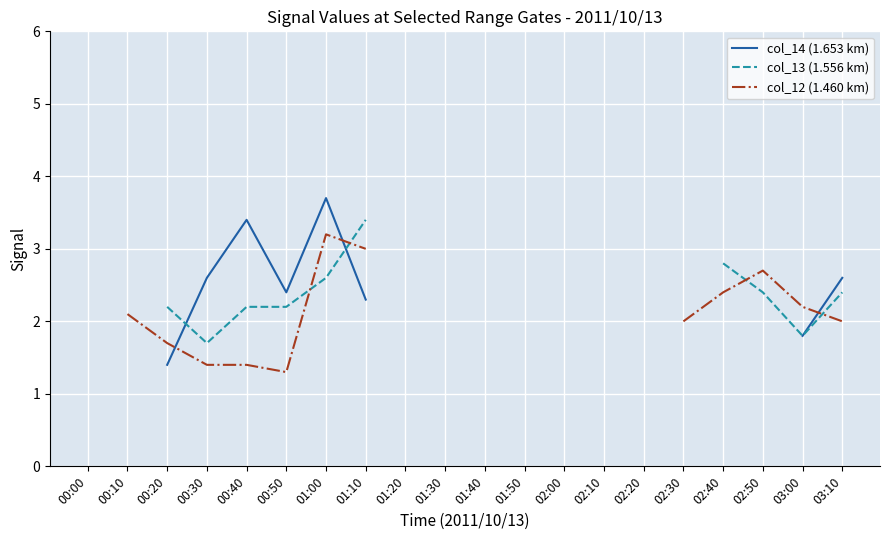

Where is the first local minimum for col_13 (1.556 km)?

00:30